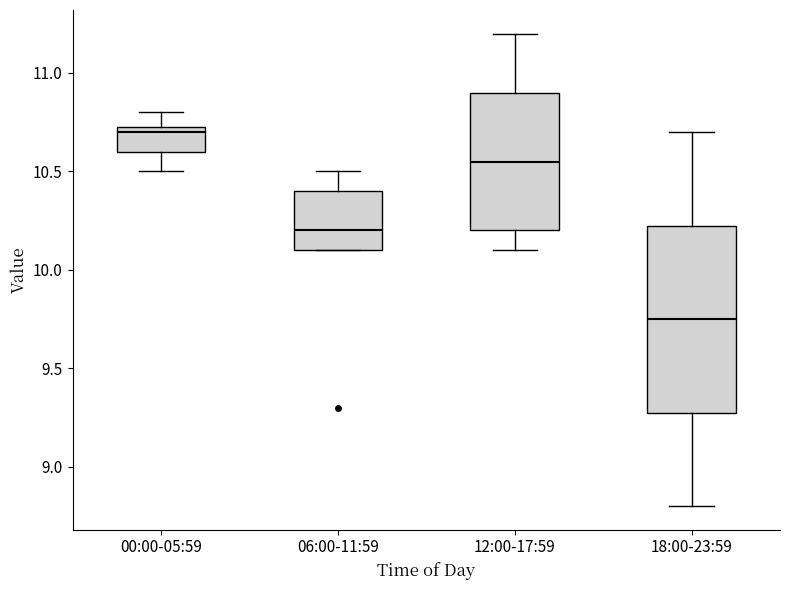

Reading left to right, transcribe this box plot: for each box, give where its median line is, the range the box spans, and where its two whiskers end, as read against the y-axis. The values are not printed on the chart, so give them approximately, as read against the axis.

00:00-05:59: median 10.70, box 10.60 to 10.75, whiskers 10.50 to 10.80
06:00-11:59: median 10.20, box 10.10 to 10.40, whiskers 10.10 to 10.50
12:00-17:59: median 10.55, box 10.20 to 10.90, whiskers 10.10 to 11.20
18:00-23:59: median 9.75, box 9.30 to 10.25, whiskers 8.80 to 10.70